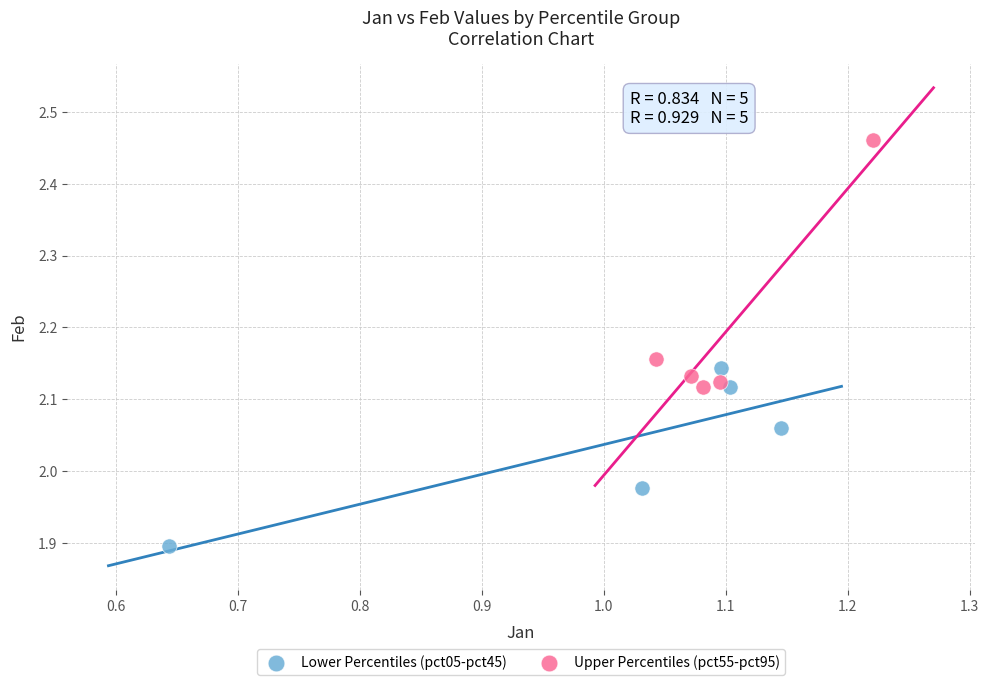

Which series has the widest spread of Y values?

Upper Percentiles (pct55-pct95)